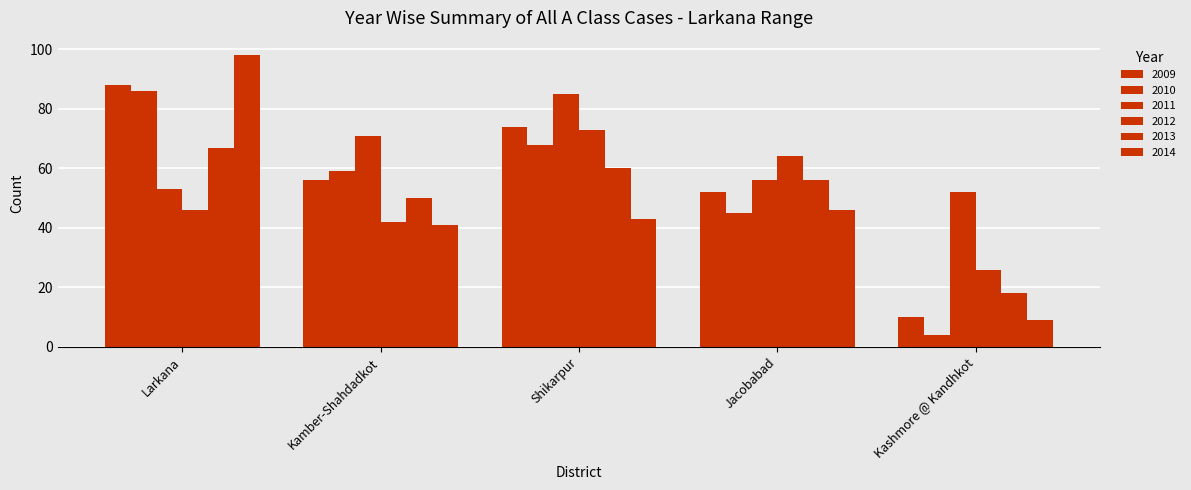

The value of 2014 at Larkana is 98. True or false?

True